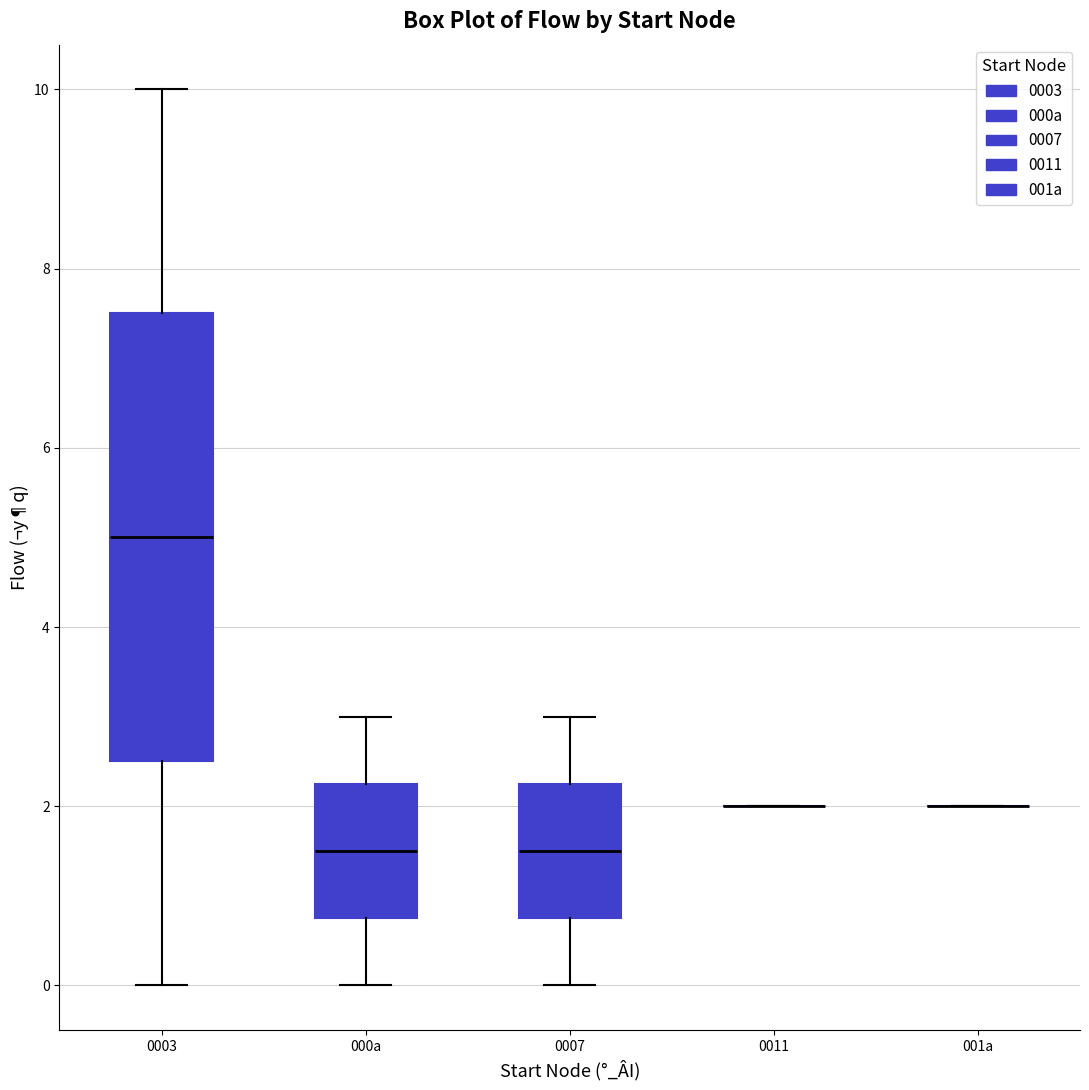

Reading left to right, read every box against the y-axis: the position of its median line, the range the box covers, and the ends of its whiskers. The values are not printed on the chart, so give them approximately, as read against the axis.

0003: median 5.0, box 2.6 to 7.6, whiskers 0.0 to 10.0
000a: median 1.6, box 0.8 to 2.2, whiskers 0.0 to 3.0
0007: median 1.6, box 0.8 to 2.2, whiskers 0.0 to 3.0
0011: box collapsed to a line at 2.0, whiskers 2.0 to 2.0
001a: box collapsed to a line at 2.0, whiskers 2.0 to 2.0